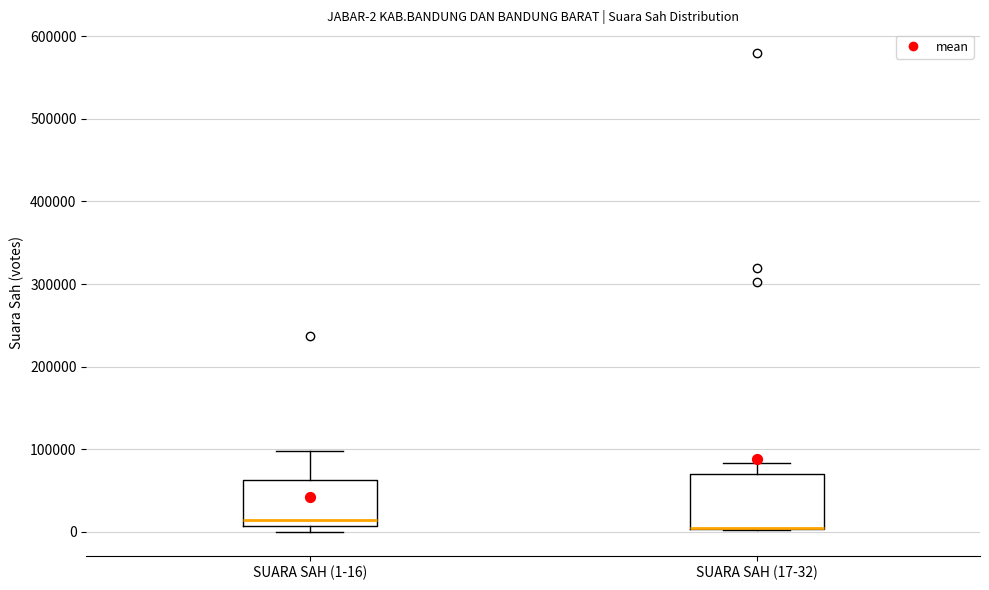

Which box is the tallest, from its lower edge to its upper edge?

SUARA SAH (17-32)